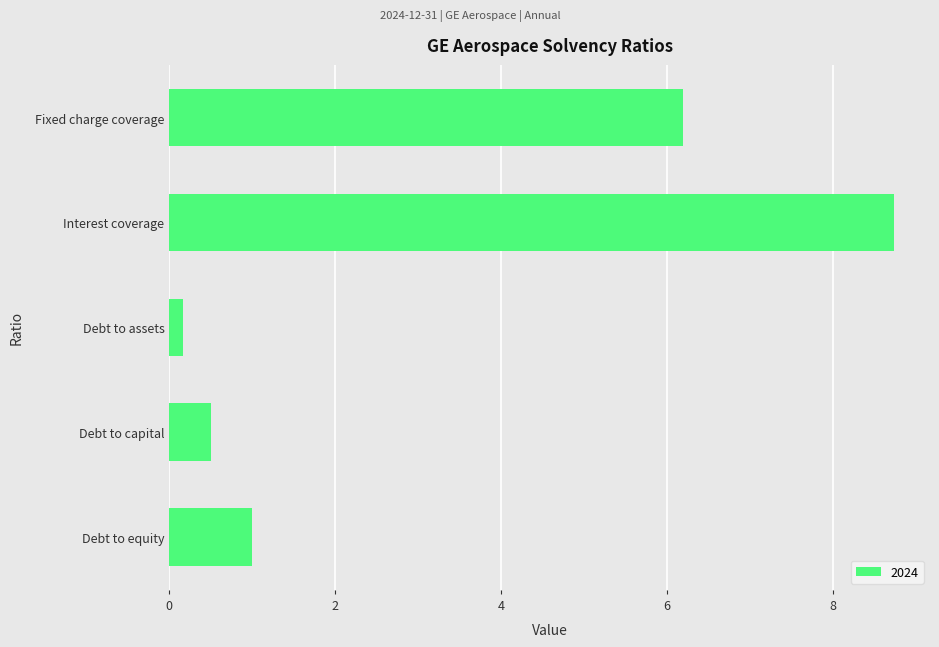

Which has a higher value, Debt to assets or Debt to capital?

Debt to capital